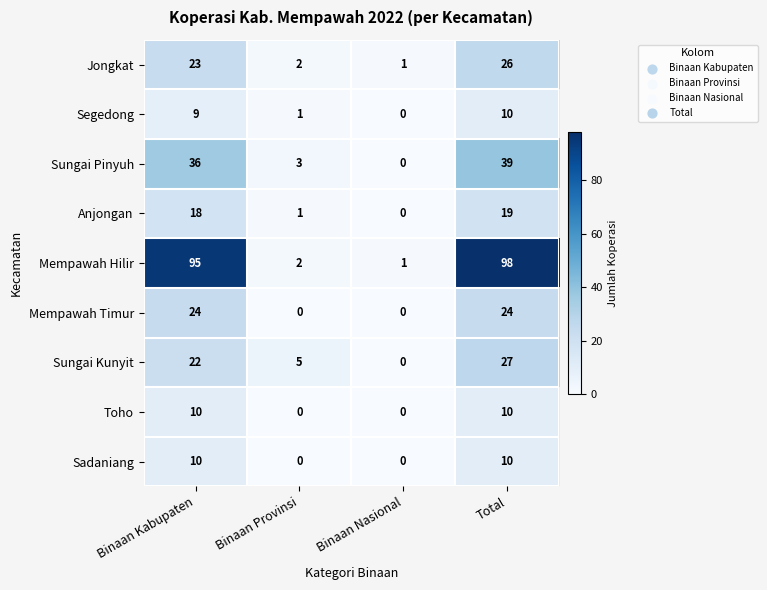

What is the difference between the highest and lowest values at Binaan Provinsi?

5